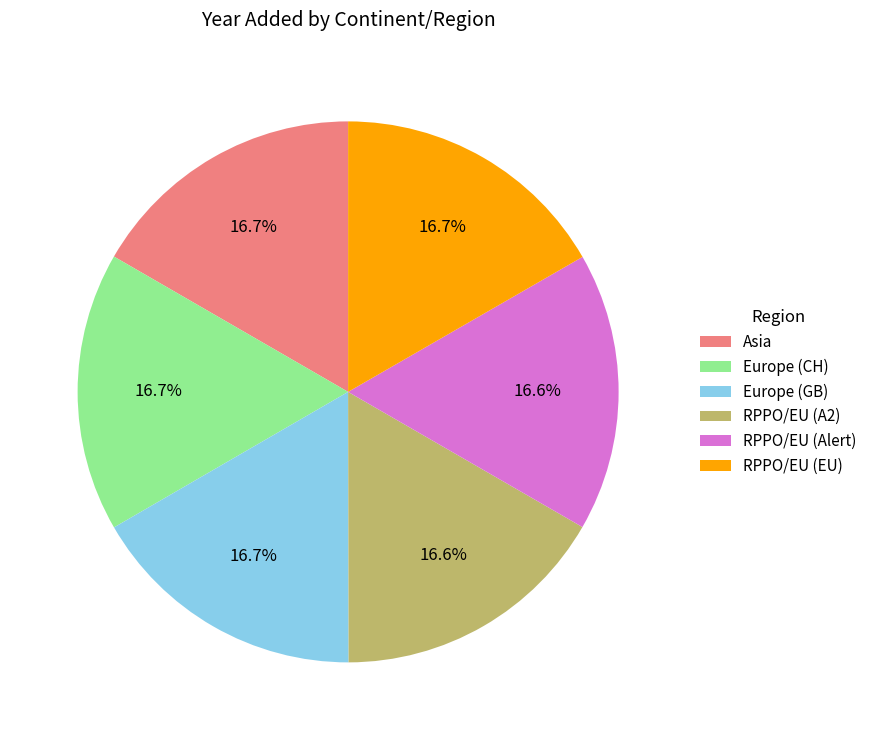

What is the total percentage of Europe (CH) and Asia?

33.4%